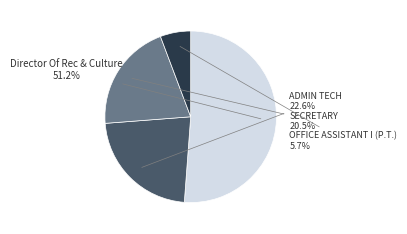

How many segments does this pie chart have?

4